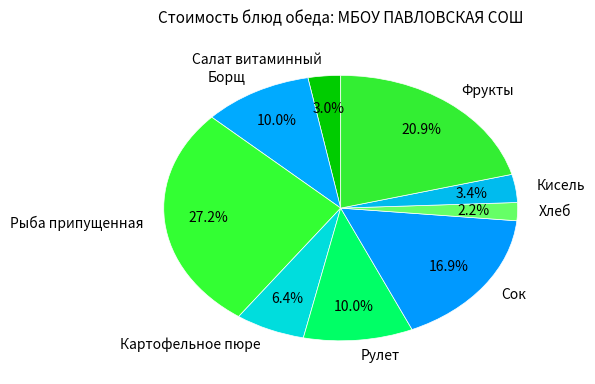

Between Кисель and Фрукты, which is larger?

Фрукты